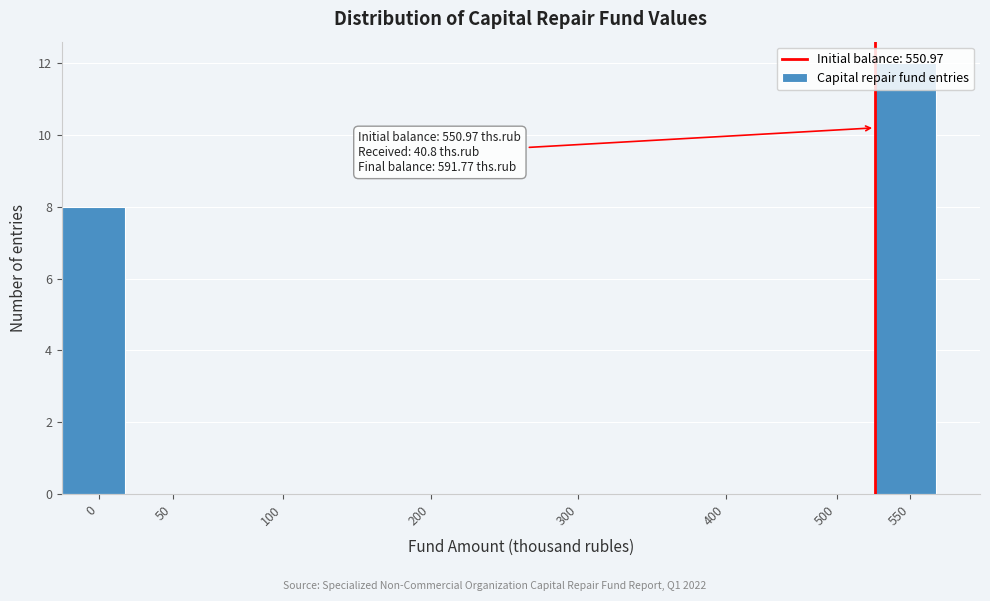

What is the change in value from 50 to 550?

+12